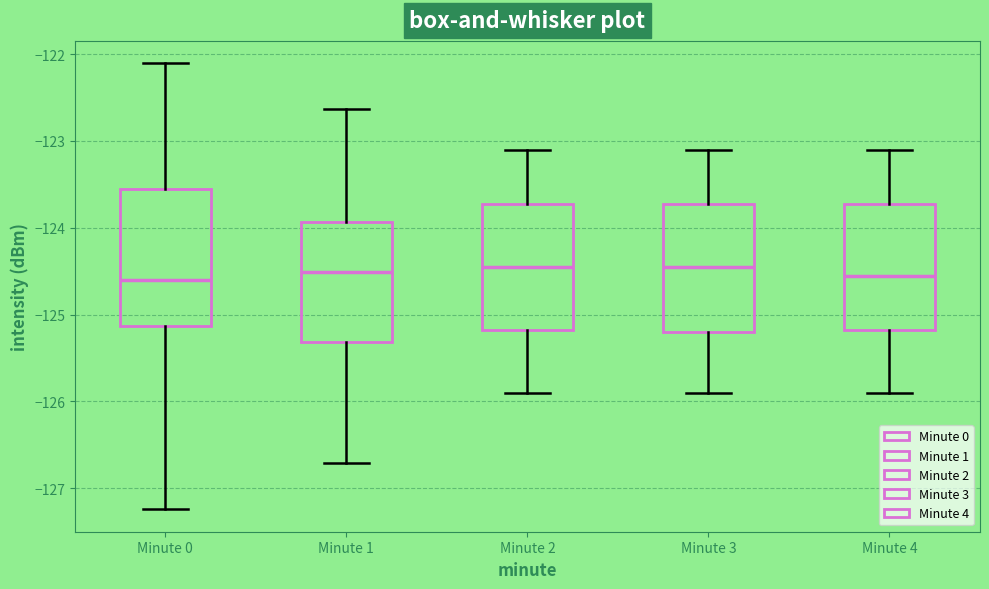

Where is the lower edge of the box for Minute 4 on the y-axis? The values are not printed on the chart, so give them approximately, as read against the axis.

-125.2